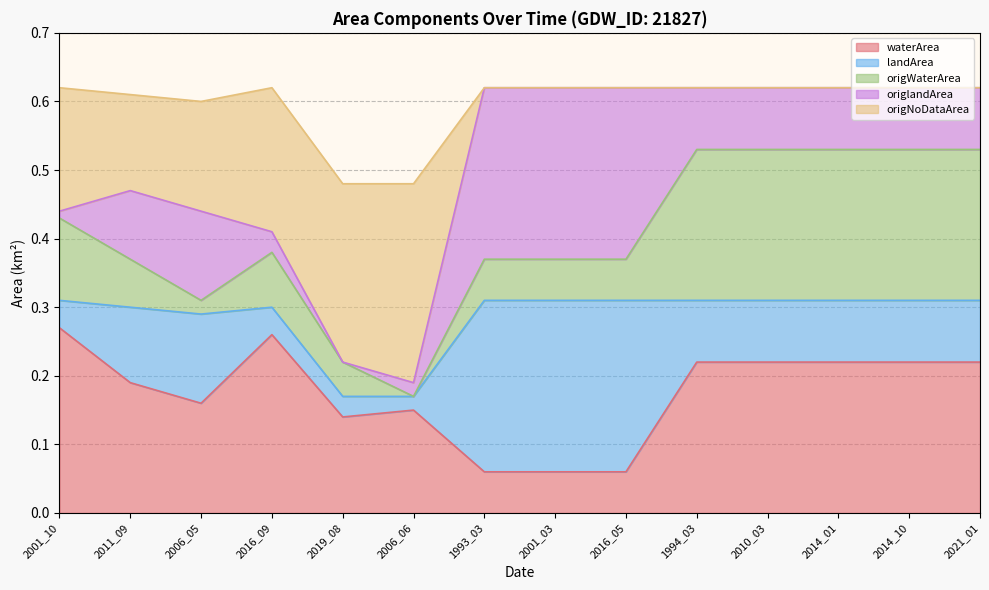

What is the spread (max minus min) of values at 1993_03?

0.2